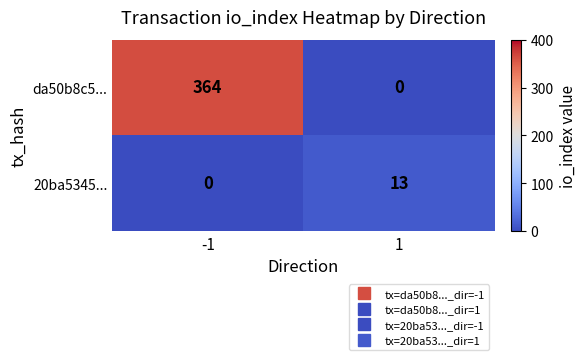

What is the highest value of the da50b8c5... series?

364